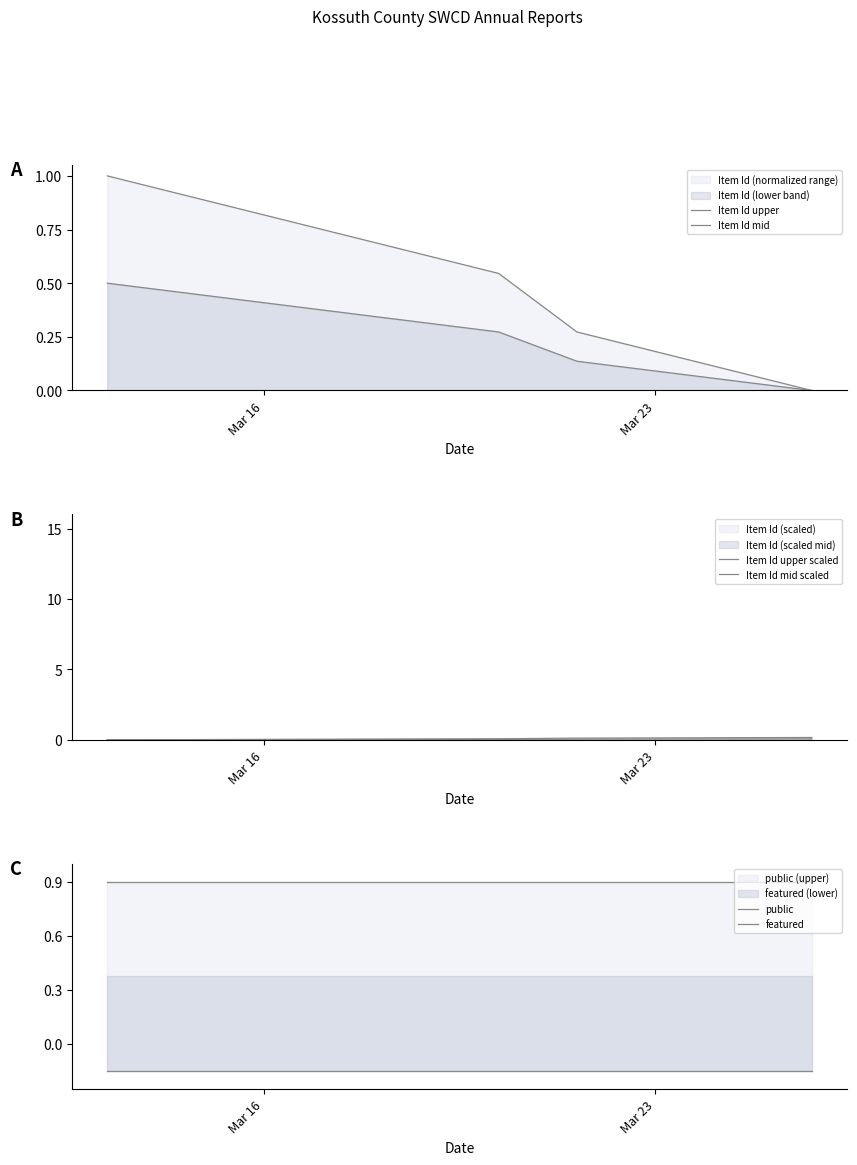

Is the value of Item Id mid at 8 greater than the value of Item Id upper at 6?

No